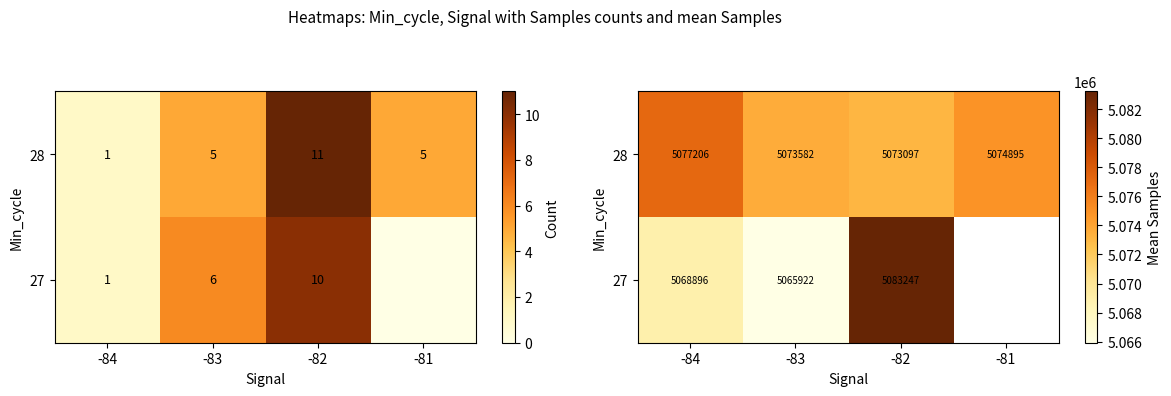

What is the total value across all series at -83?

10139504.8